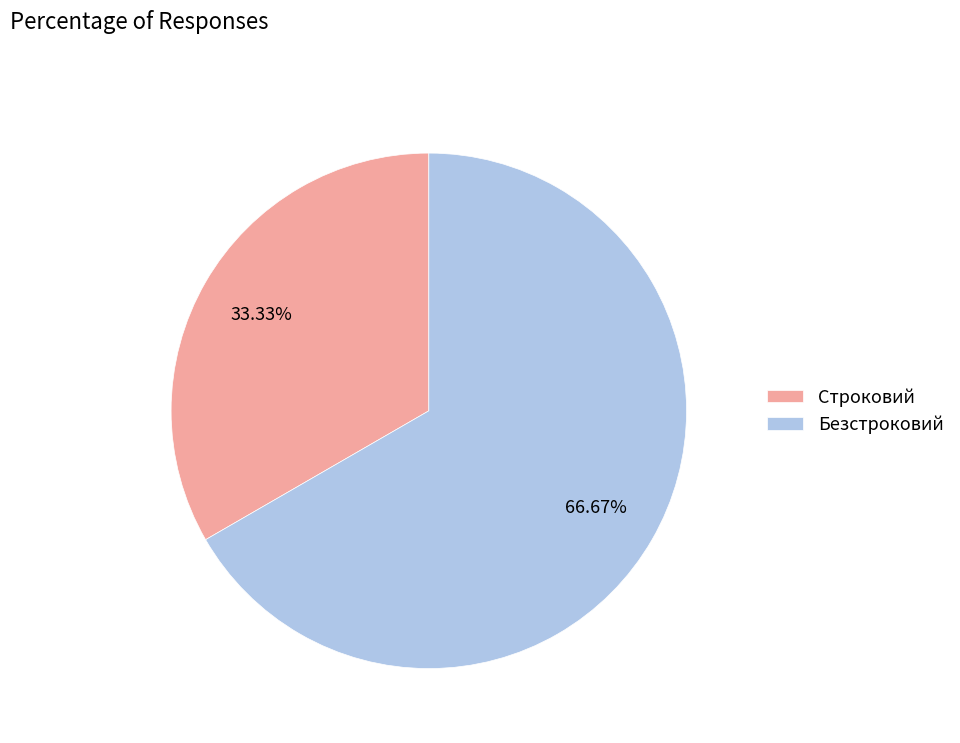

What is the largest slice in the pie chart?

Безстроковий